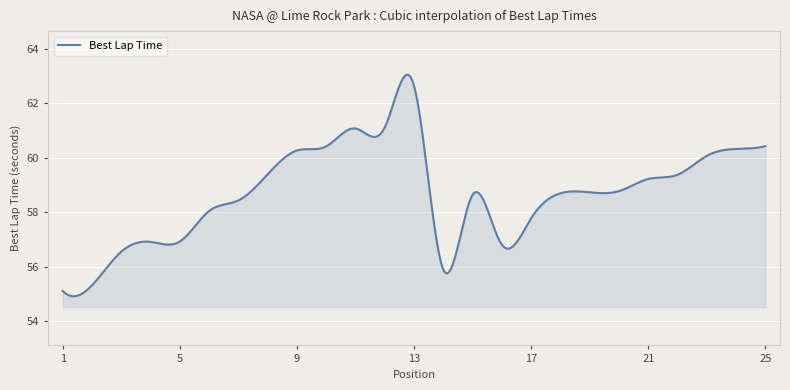

What is the greatest value displayed?

63.0